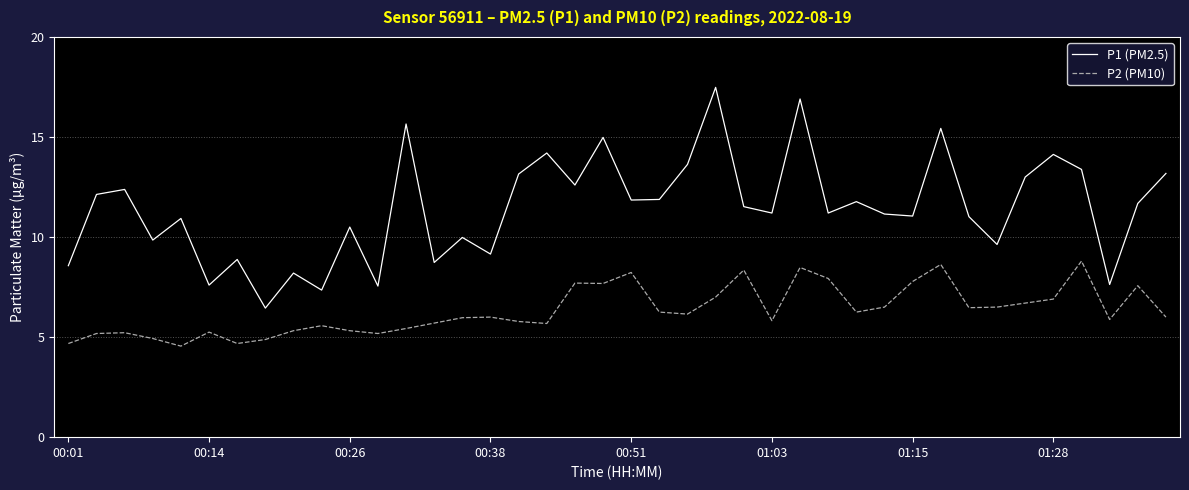

Which series has the largest total across all categories?

P1 (PM2.5)